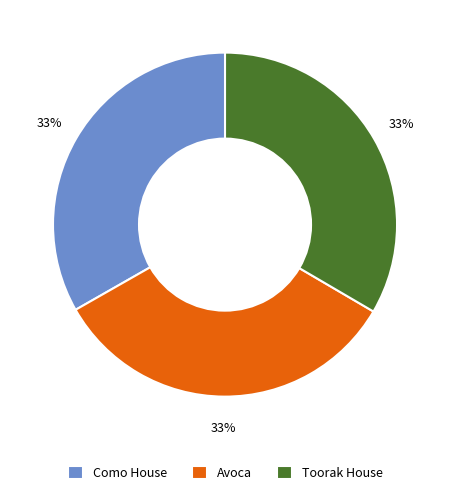

Does any single category account for the majority?

No